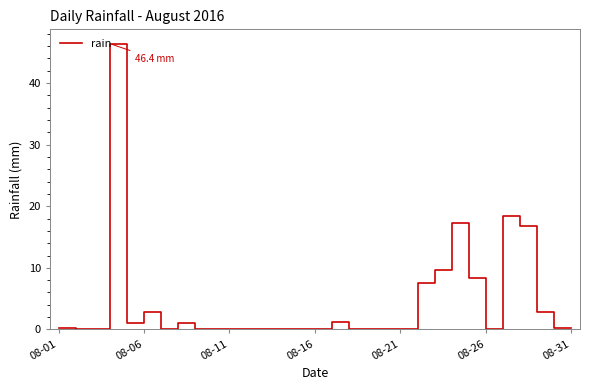

Is this an area chart (filled region under the line)?

No